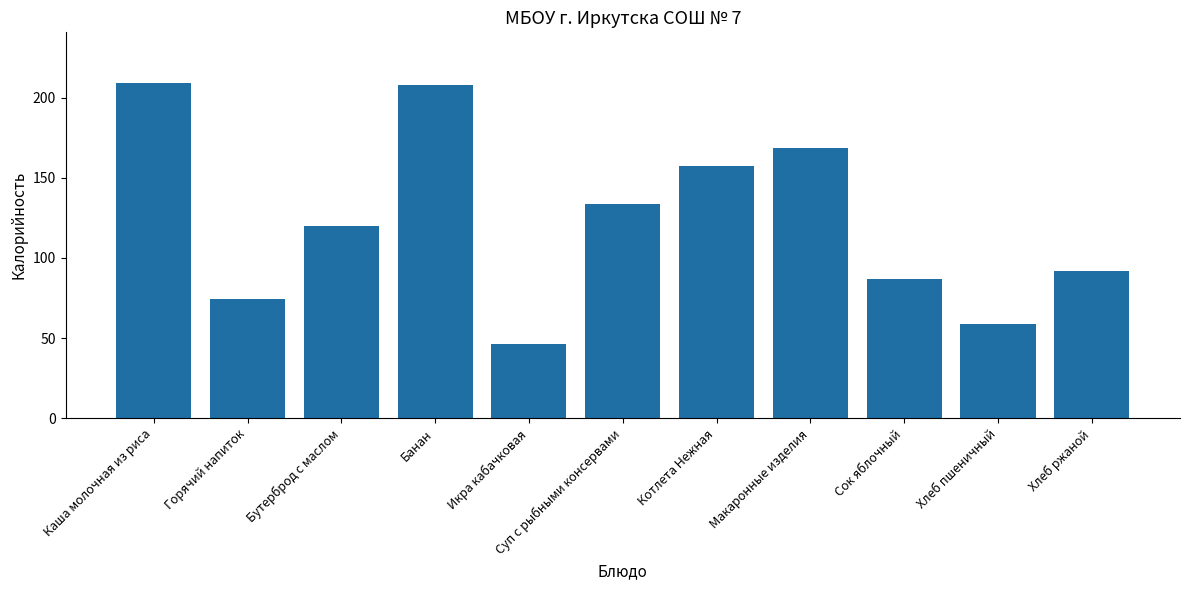

The chart shows a value of 56.7 at Бутерброд с маслом. True or false?

False